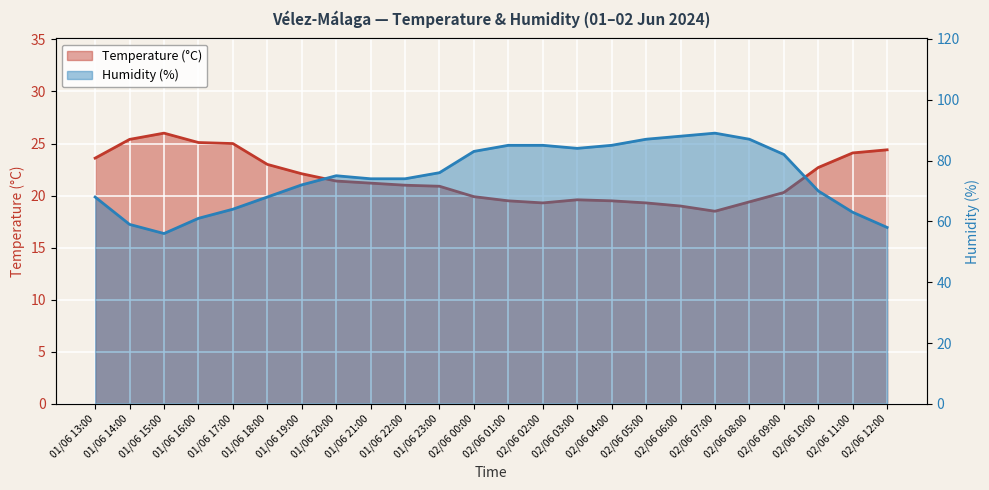

What is the value of the Temperature (°C) point at the 24th from the left?

24.4